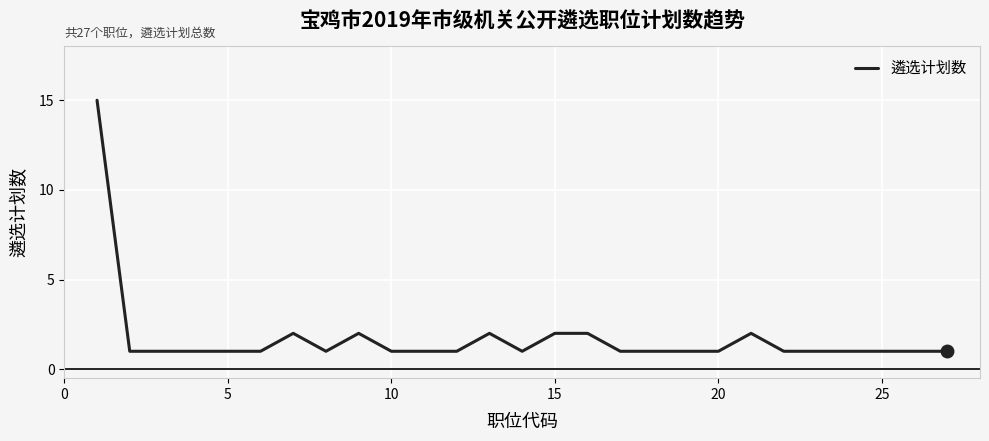

How many series are shown in this chart?

1